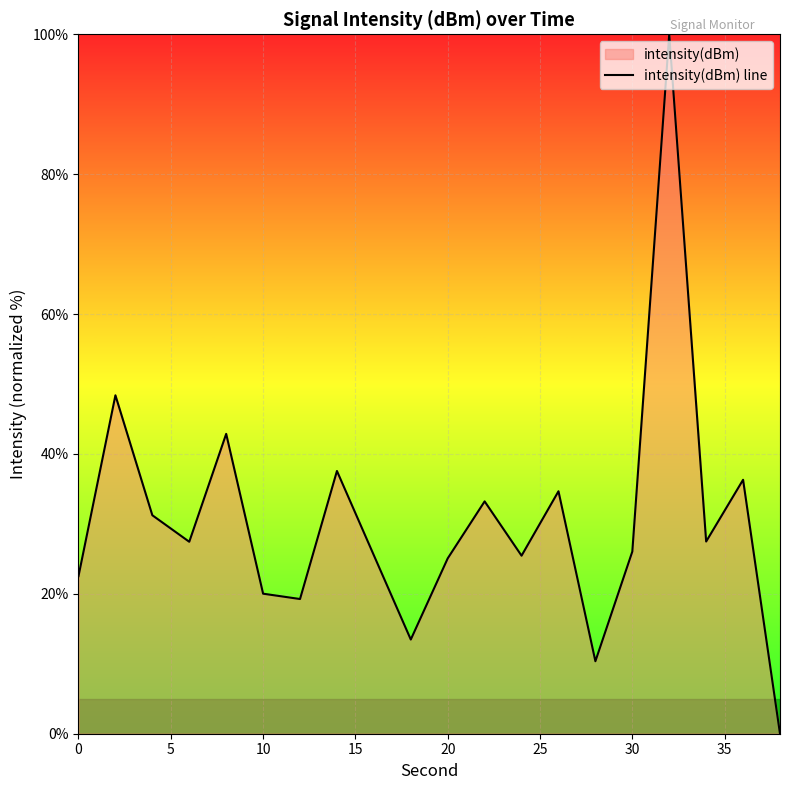

What is the greatest value displayed?

100.0